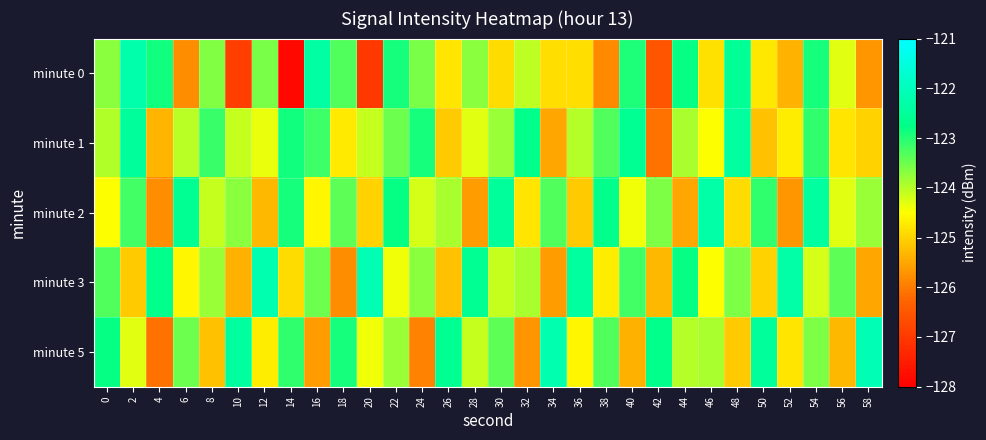

At which category does the chart reach its minimum across all series?

14